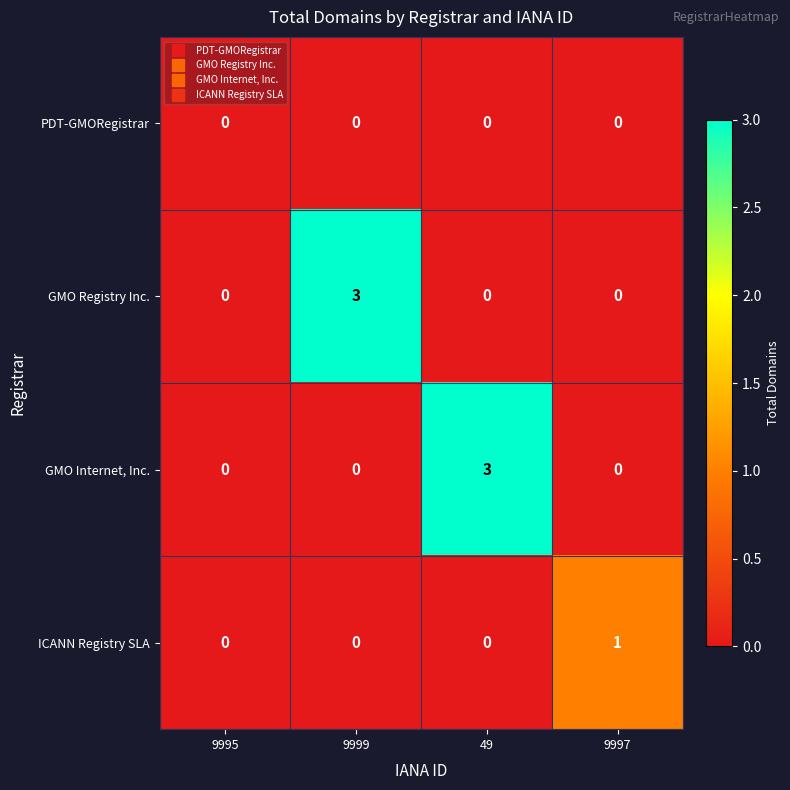

What is the difference between the highest and lowest values at 49?

3